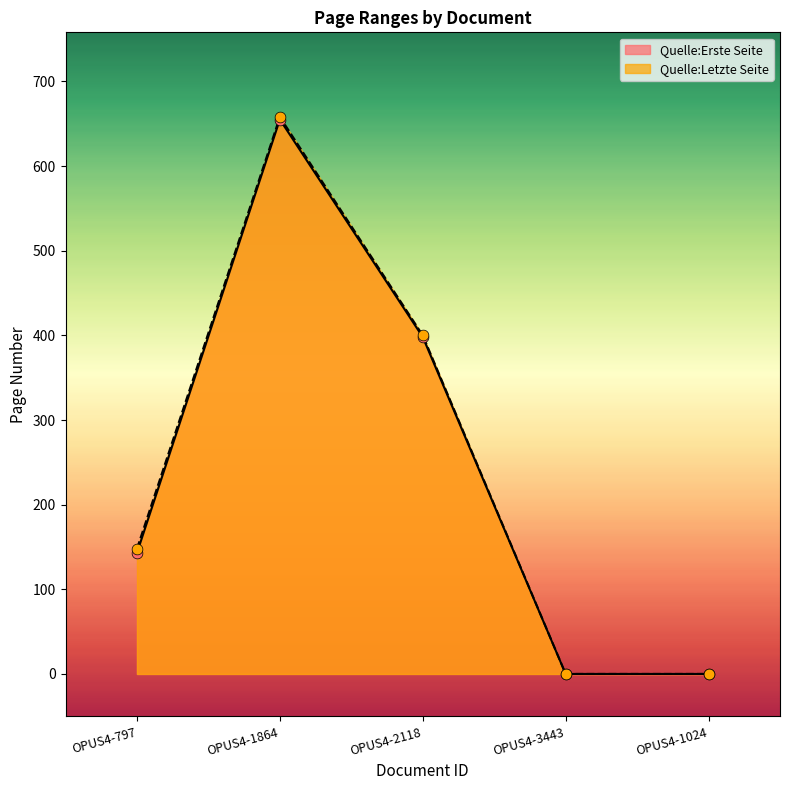

Is the value of Quelle:Letzte Seite at OPUS4-1024 greater than the value of Quelle:Erste Seite at OPUS4-1864?

No